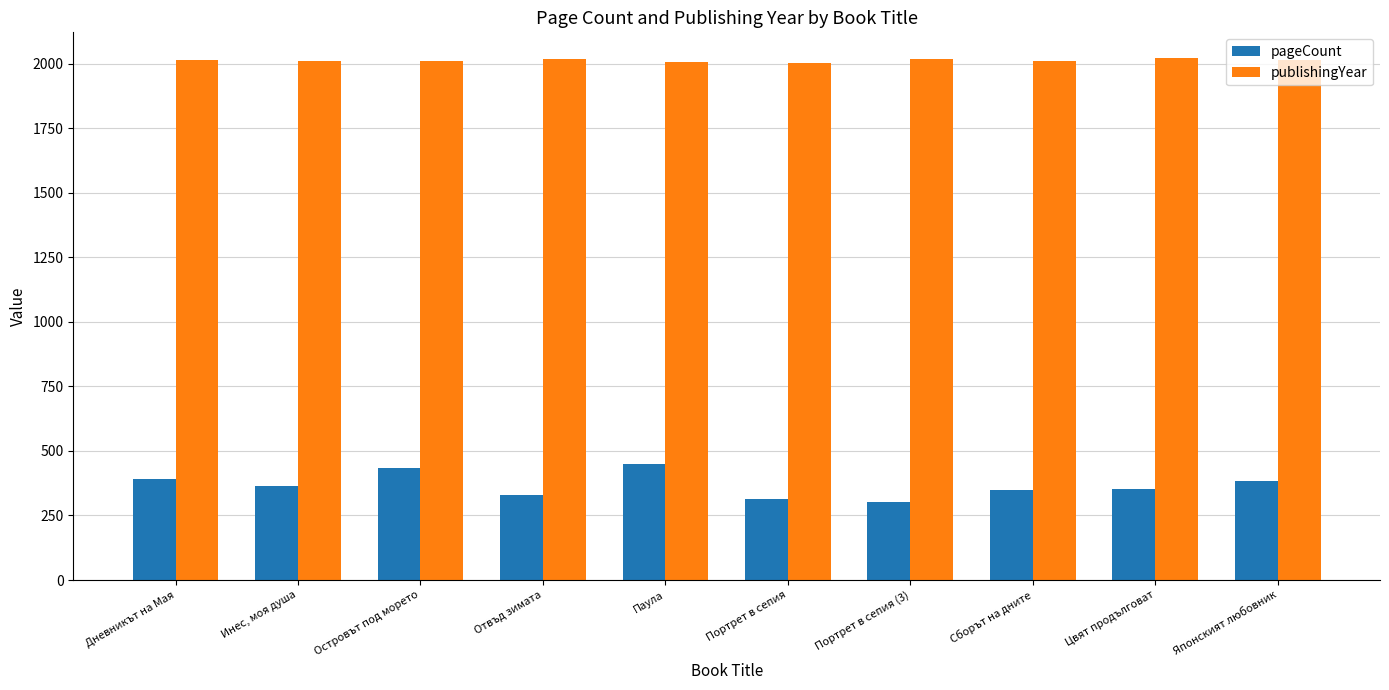

List the series in order of their peak value, highest first.

publishingYear, pageCount